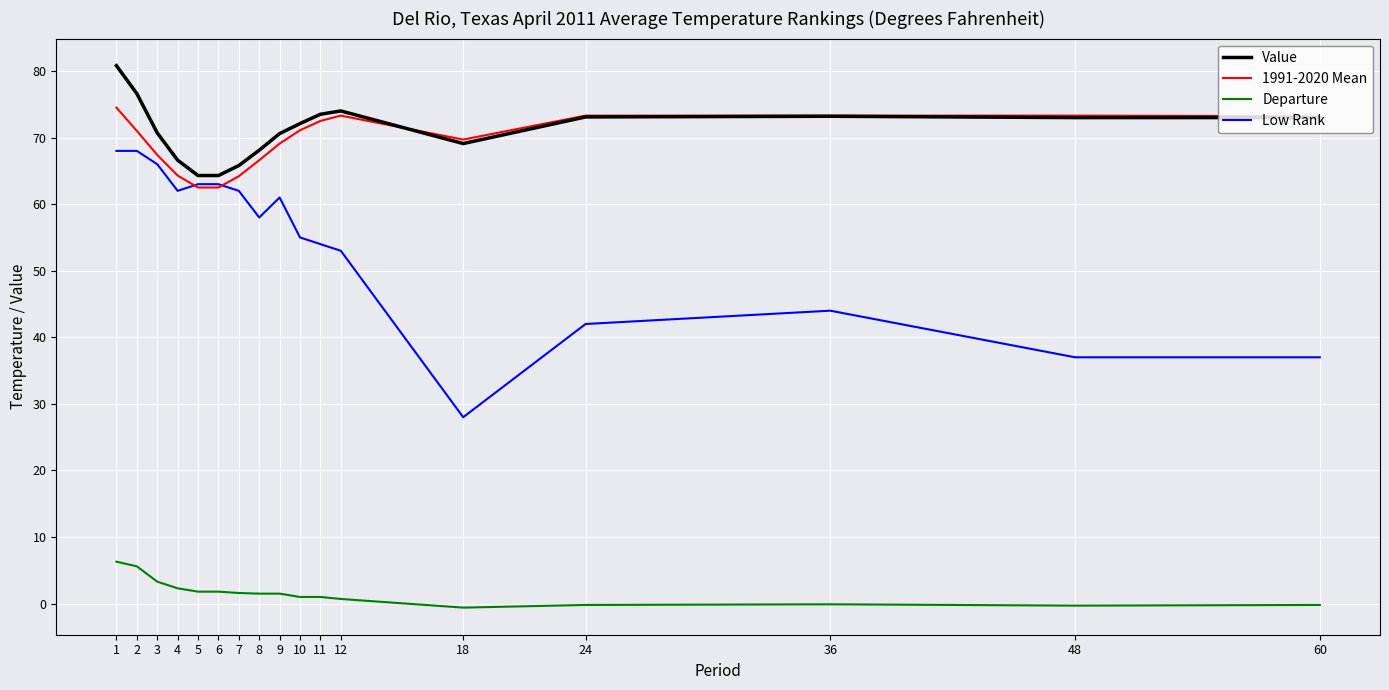

List the series in order of their peak value, lowest first.

Departure, Low Rank, 1991-2020 Mean, Value